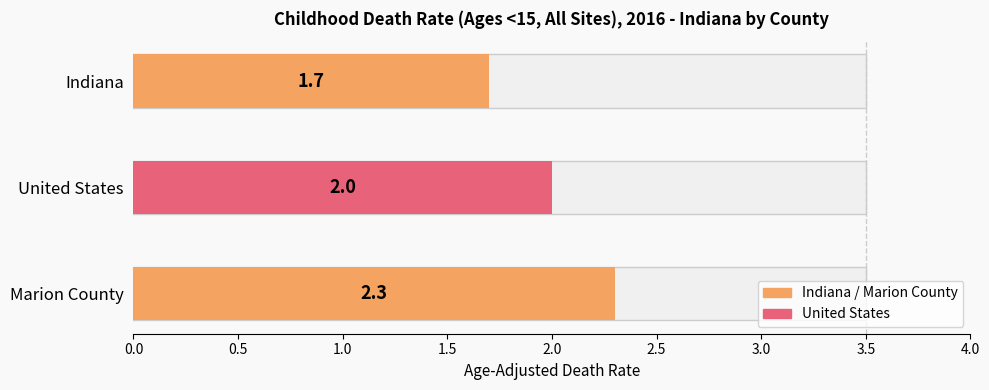

List the labels in order of value, largest first.

Marion County, United States, Indiana